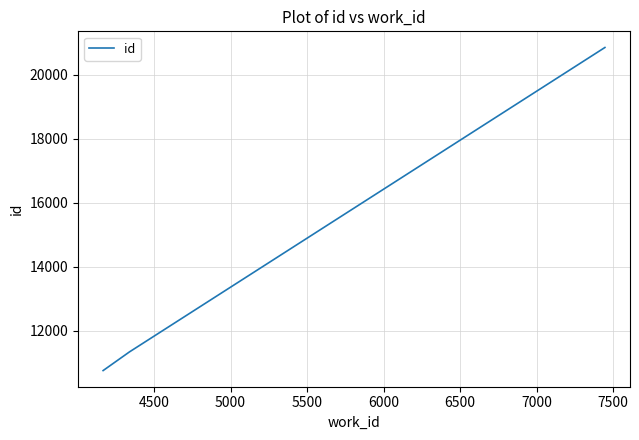

How many lines are shown in the chart?

1